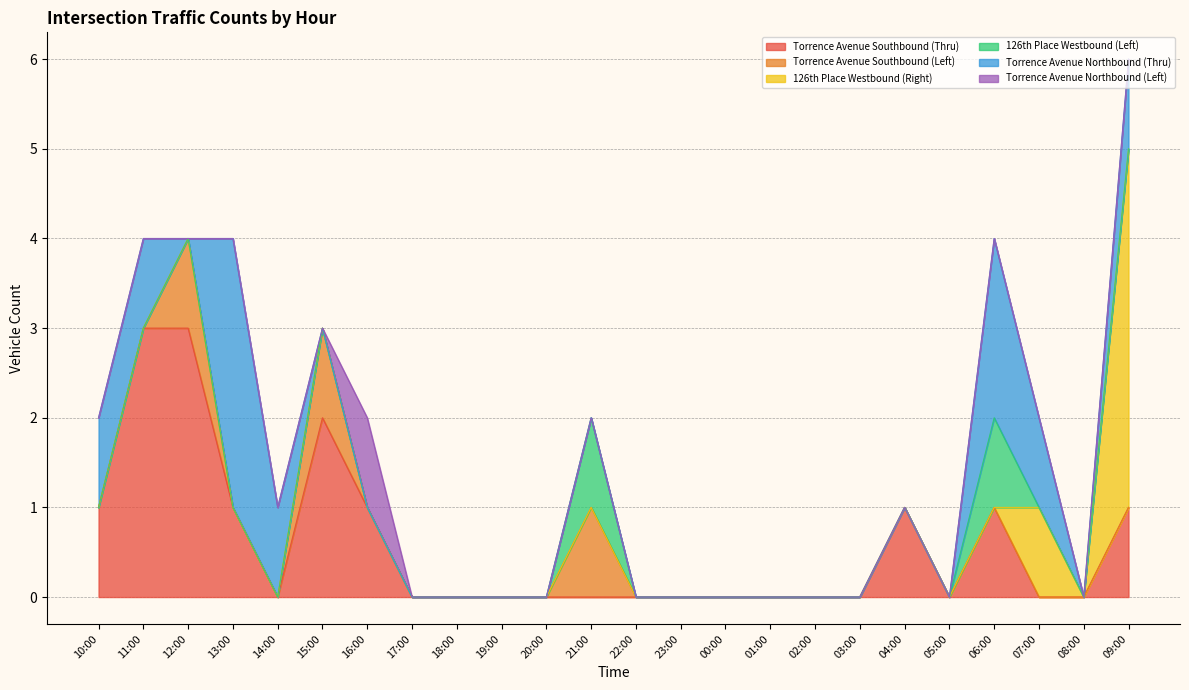

Between 15:00 and 20:00, which series saw the biggest shift?

Torrence Avenue Southbound (Thru)